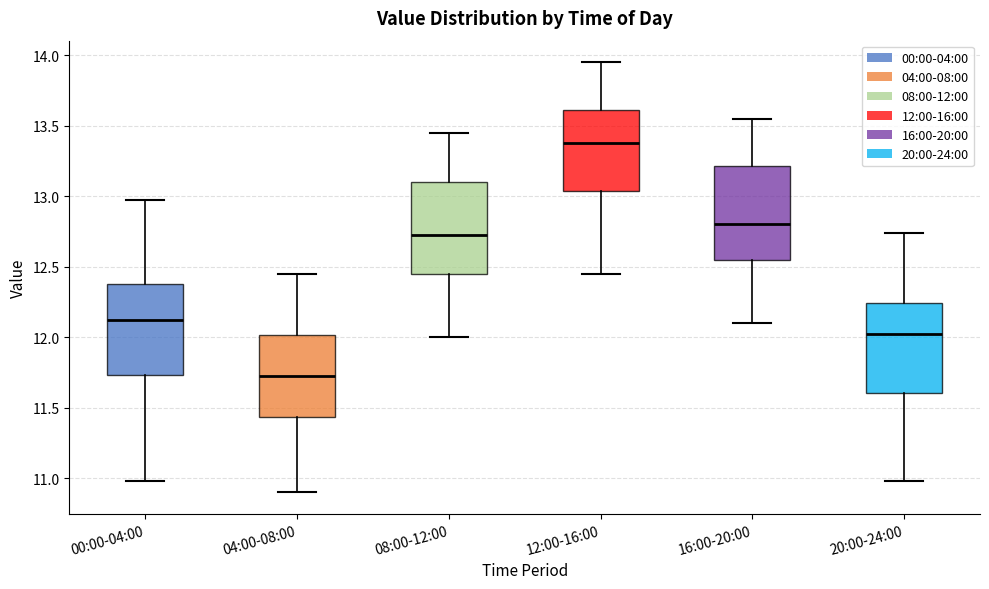

Reading left to right, read every box against the y-axis: the position of its median line, the range the box covers, and the ends of its whiskers. The values are not printed on the chart, so give them approximately, as read against the axis.

00:00-04:00: median 12.15, box 11.75 to 12.40, whiskers 11.00 to 12.95
04:00-08:00: median 11.75, box 11.45 to 12.00, whiskers 10.90 to 12.45
08:00-12:00: median 12.75, box 12.45 to 13.10, whiskers 12.00 to 13.45
12:00-16:00: median 13.40, box 13.05 to 13.60, whiskers 12.45 to 13.95
16:00-20:00: median 12.80, box 12.55 to 13.20, whiskers 12.10 to 13.55
20:00-24:00: median 12.05, box 11.60 to 12.25, whiskers 11.00 to 12.75